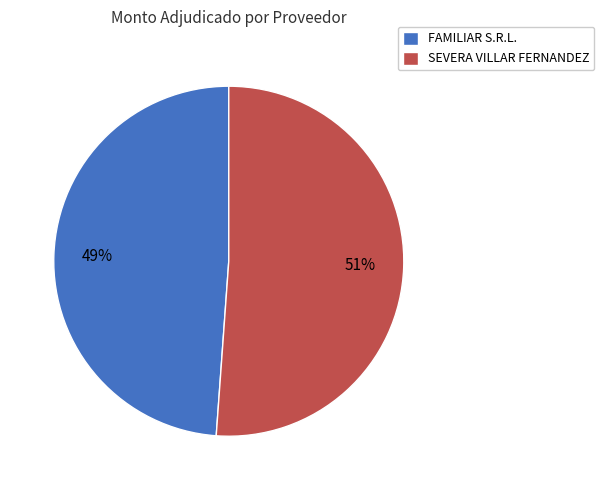

Is SEVERA VILLAR FERNANDEZ the majority of the pie?

Yes